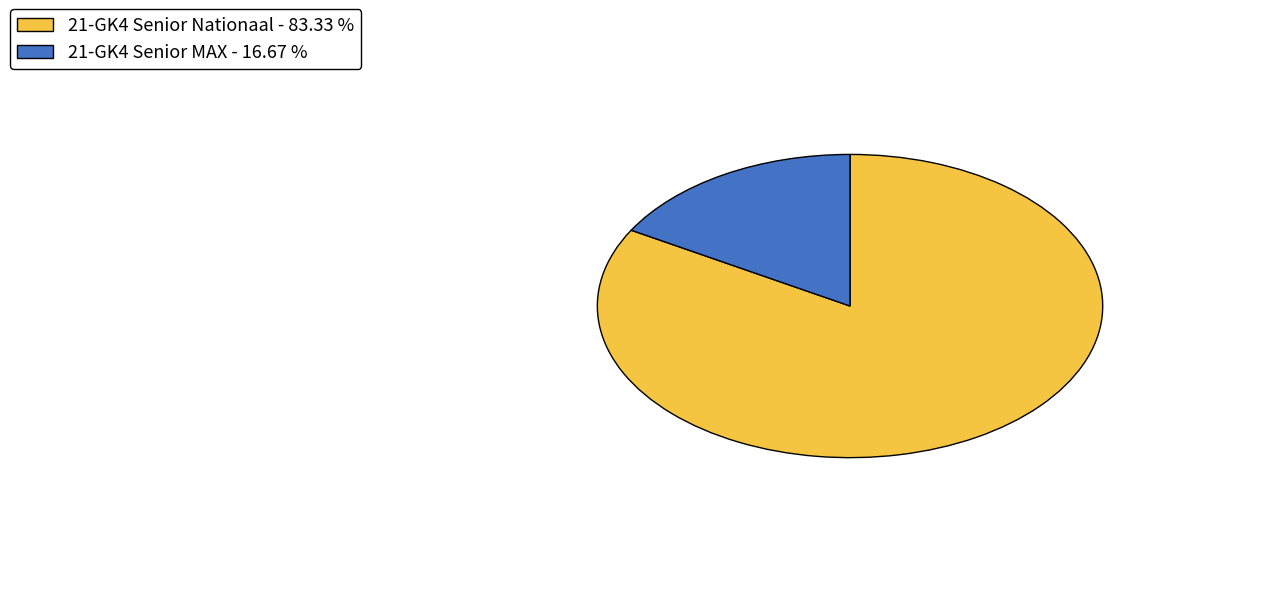

Is it true that 21-GK4 Senior Nationaal is 75% of the pie?

False